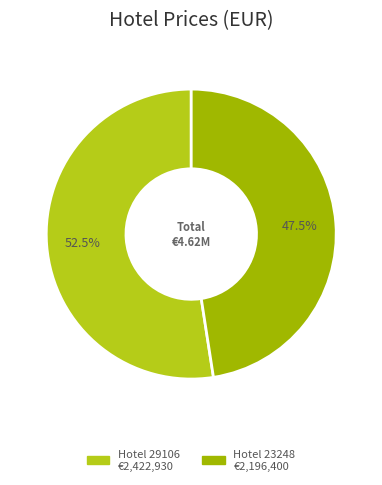

How many segments does this pie chart have?

2